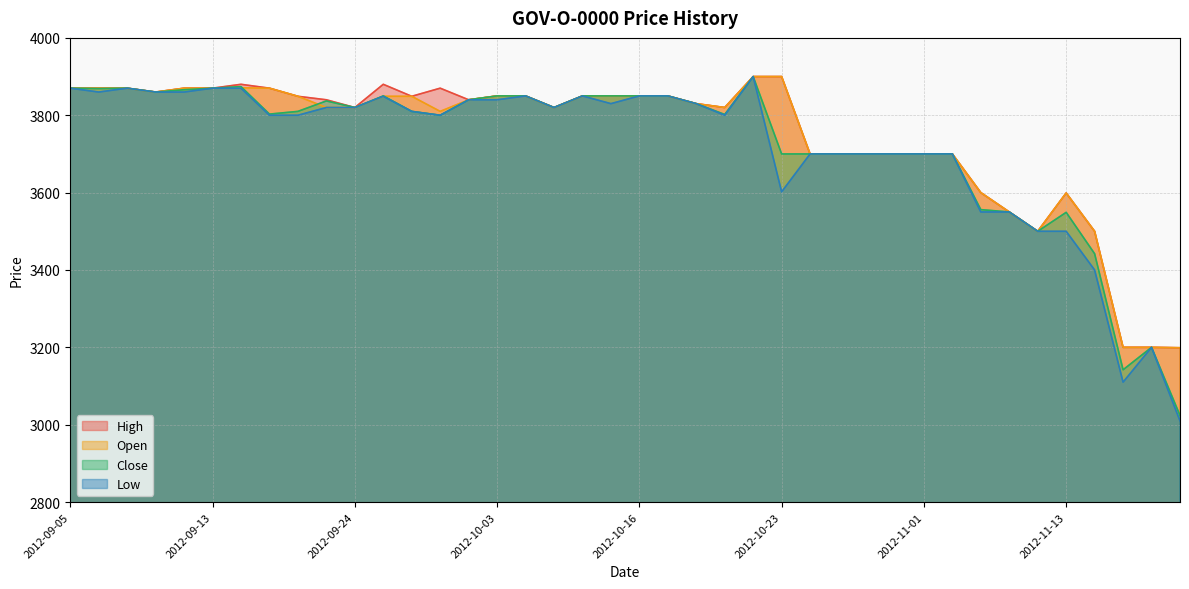

Reading left to right, list all the values displayed in this chart.

Open: 3870	3870	3870	3860	3870	3870	3871	3870	3849	3820	3820	3849	3849	3810	3840	3850	3850	3820	3850	3850	3850	3850	3830	3820	3900	3900	3700	3700	3700	3700	3700	3700	3600	3550	3500	3599	3500	3200	3200	3199
High: 3870	3870	3870	3860	3870	3870	3880	3870	3849	3840	3820	3880	3849	3870	3840	3850	3850	3820	3850	3850	3850	3850	3830	3820	3900	3900	3700	3700	3700	3700	3700	3700	3600	3550	3500	3599	3500	3200	3200	3199
Low: 3870	3860	3870	3860	3860	3870	3870	3800	3800	3820	3820	3849	3810	3800	3840	3840	3850	3820	3850	3830	3850	3850	3830	3800	3900	3602	3700	3700	3700	3700	3700	3700	3550	3550	3500	3500	3400	3110	3200	3010
Close: 3870	3869	3870	3860	3866	3870	3874	3803	3810	3837	3820	3850	3810	3800	3840	3850	3850	3820	3850	3850	3850	3850	3830	3802	3900	3700	3700	3700	3700	3700	3700	3700	3556	3550	3500	3549	3442	3142	3200	3024